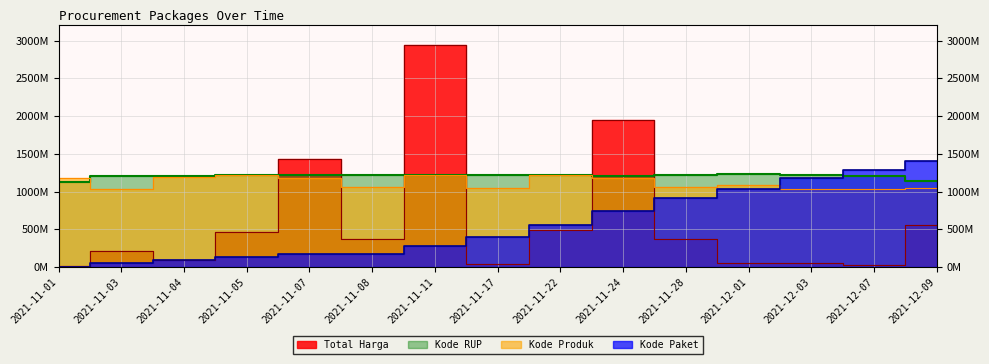

Read the Kode Paket value at 2021-11-17, to the nearest 10.

401120000